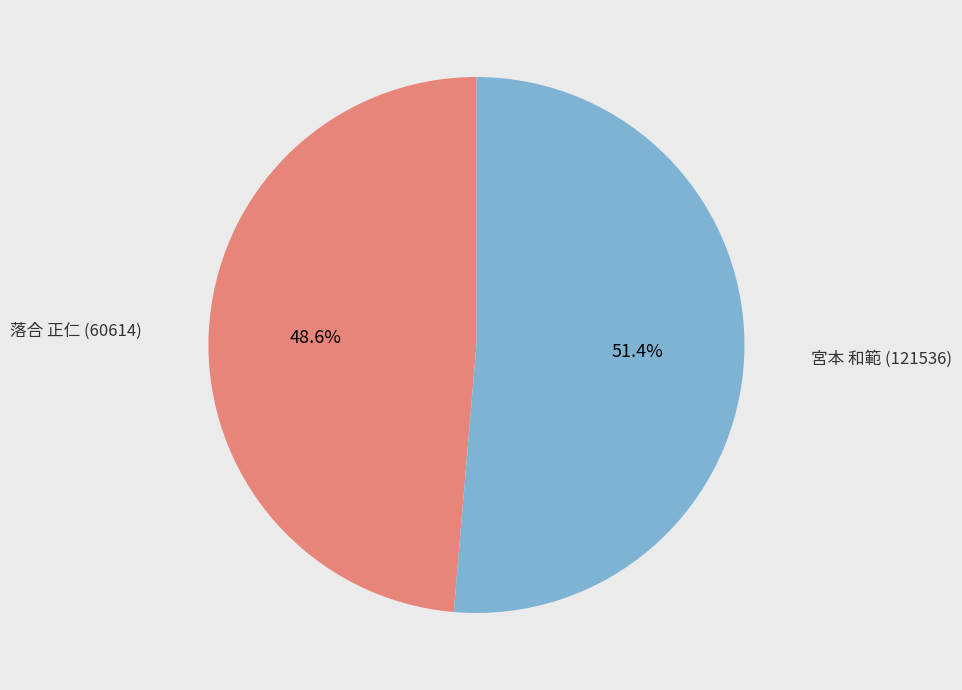

What is the majority slice?

宮本 和範 (121536)